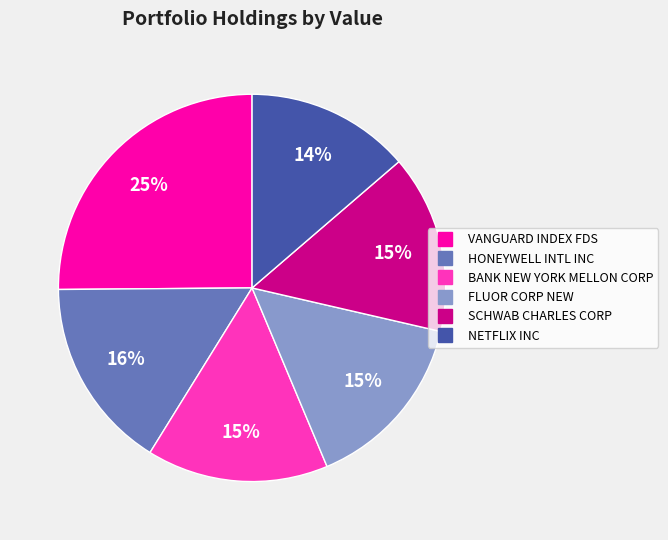

True or false: VANGUARD INDEX FDS accounts for 25% of the total.

True